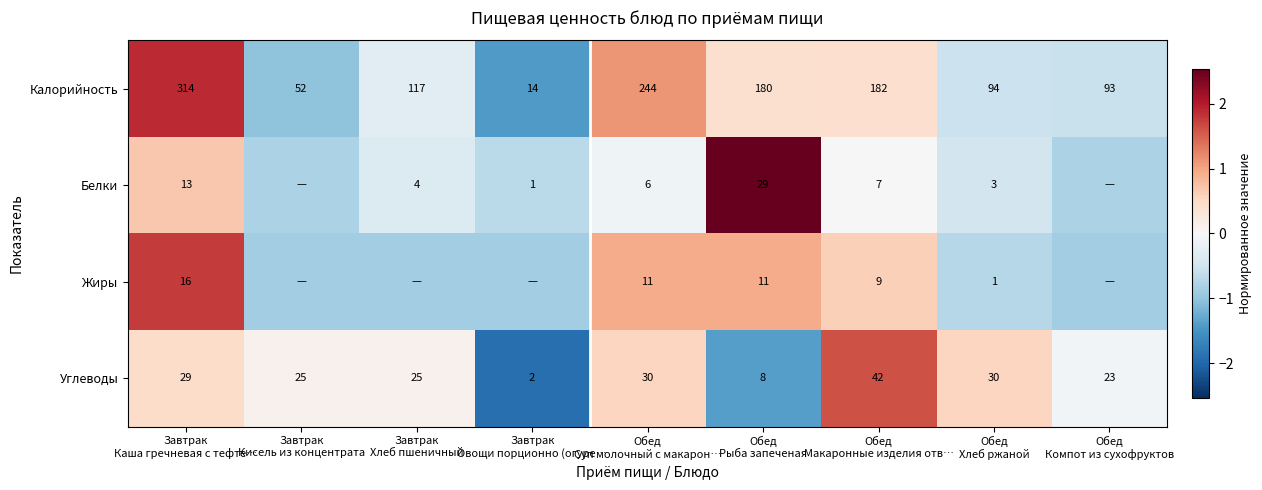

What is the highest value of the Калорийность series?

1.9